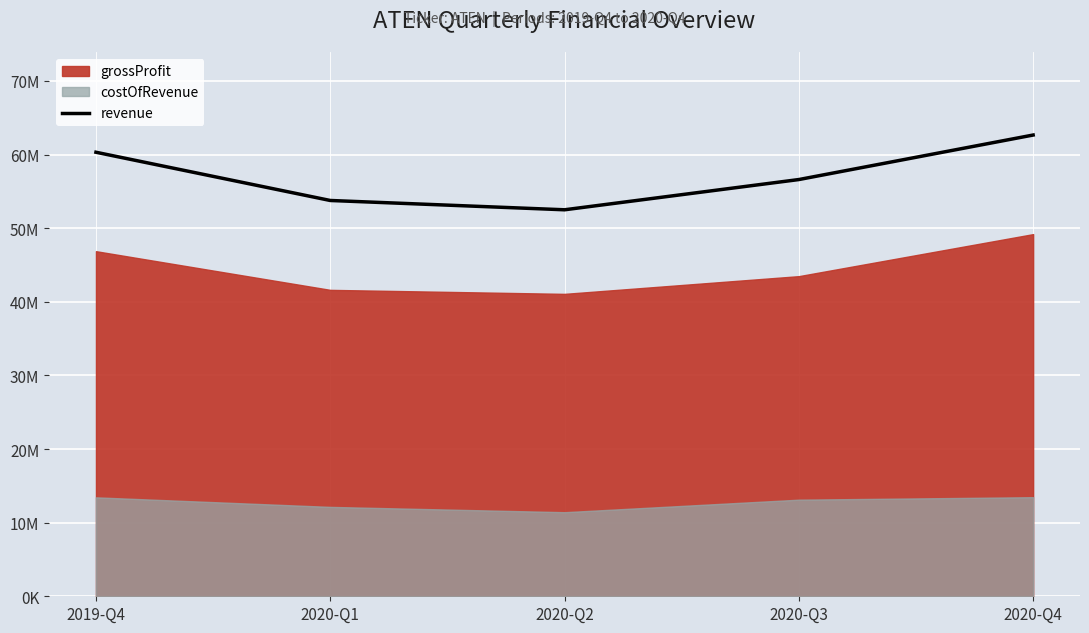

How many points are lower than both their immediate neighbors (excluding endpoints)?

1